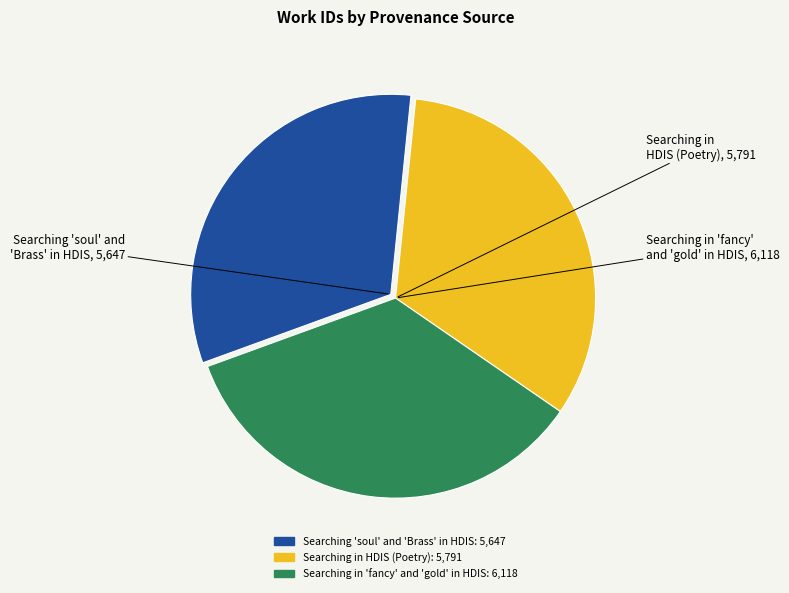

Does any single category account for the majority?

No